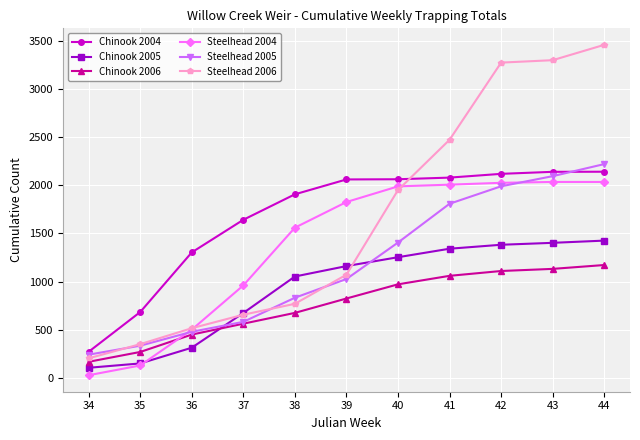

What is the maximum value for Chinook 2004?

2140